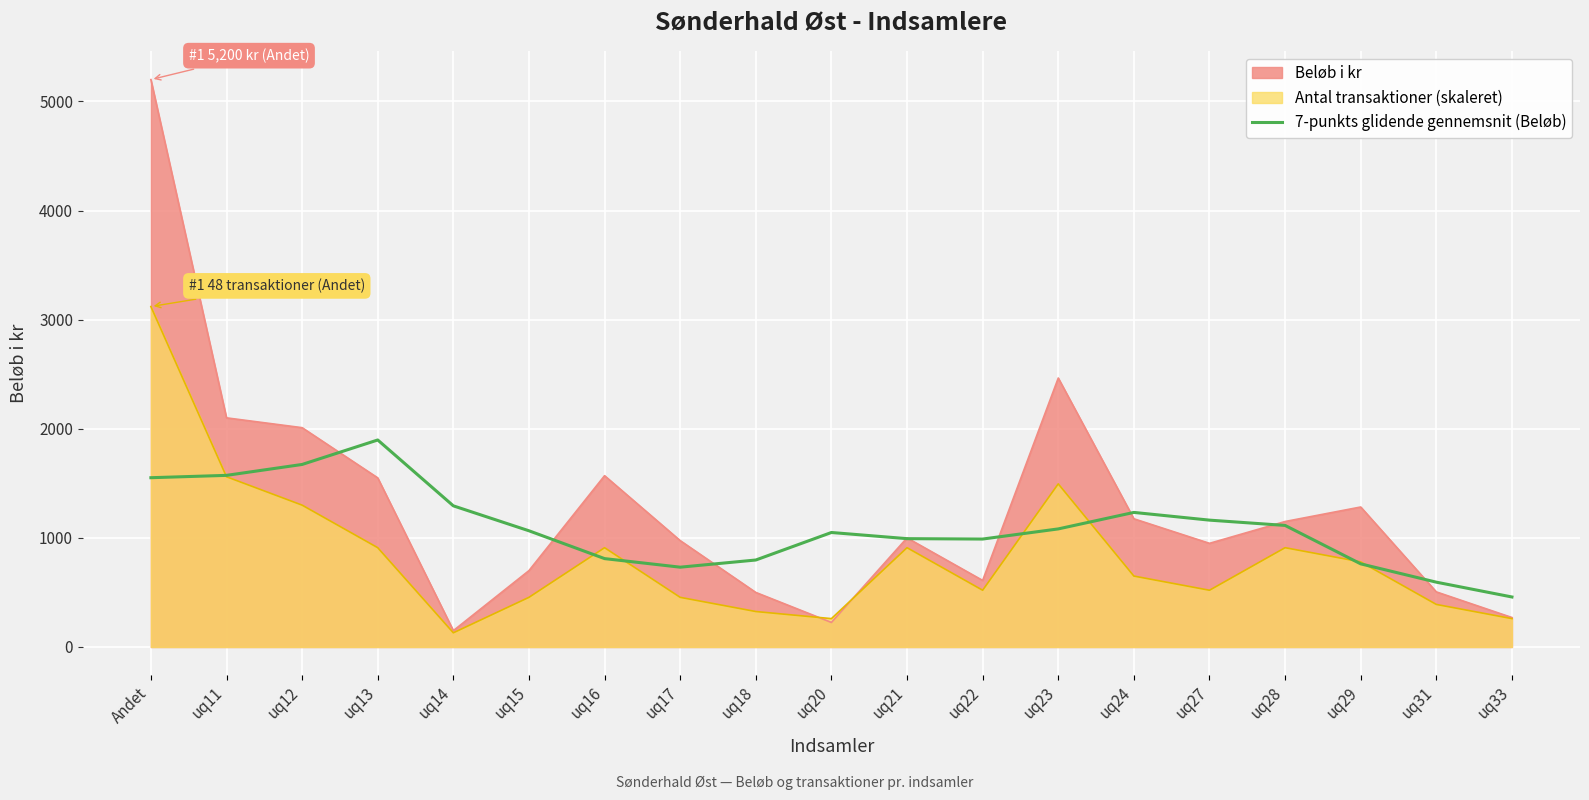

What is the label of the 13th point from the left?

uq23